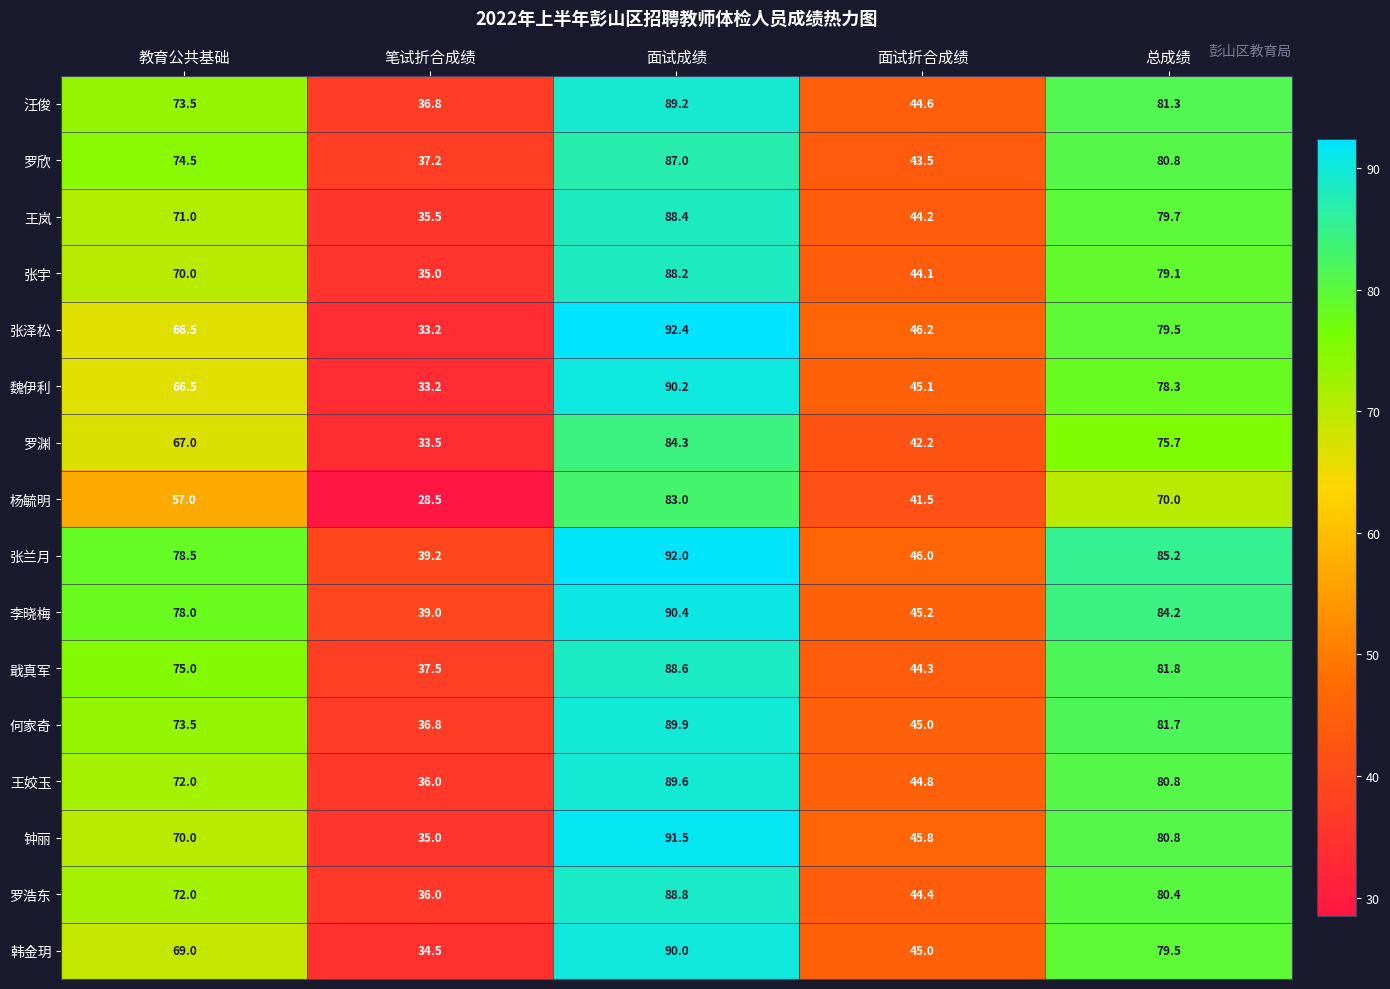

What is the difference between the 罗欣 values at 面试折合成绩 and 总成绩?

37.3